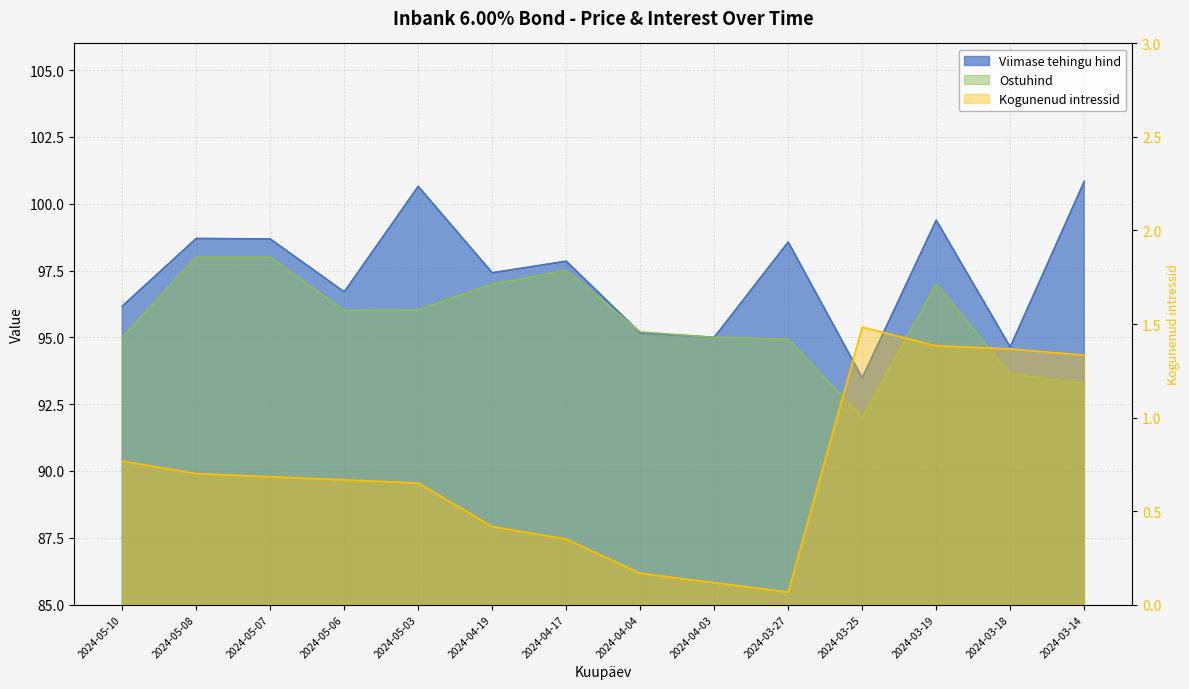

What is the spread (max minus min) of values at 2024-03-14?

99.5